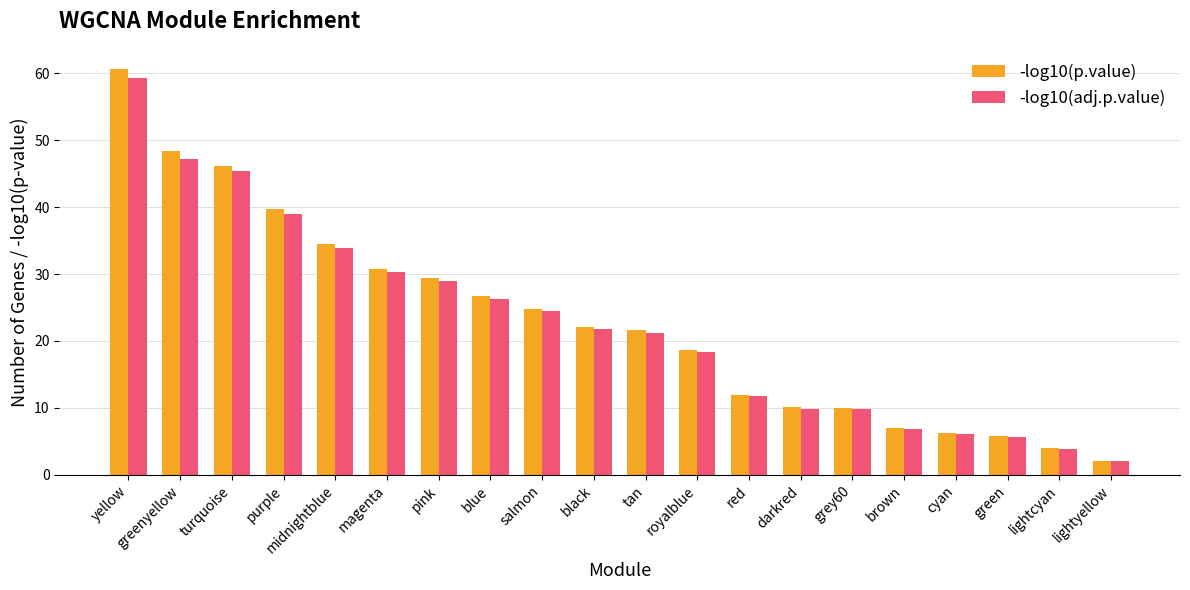

What is the sum of all -log10(adj.p.value) values?

452.0